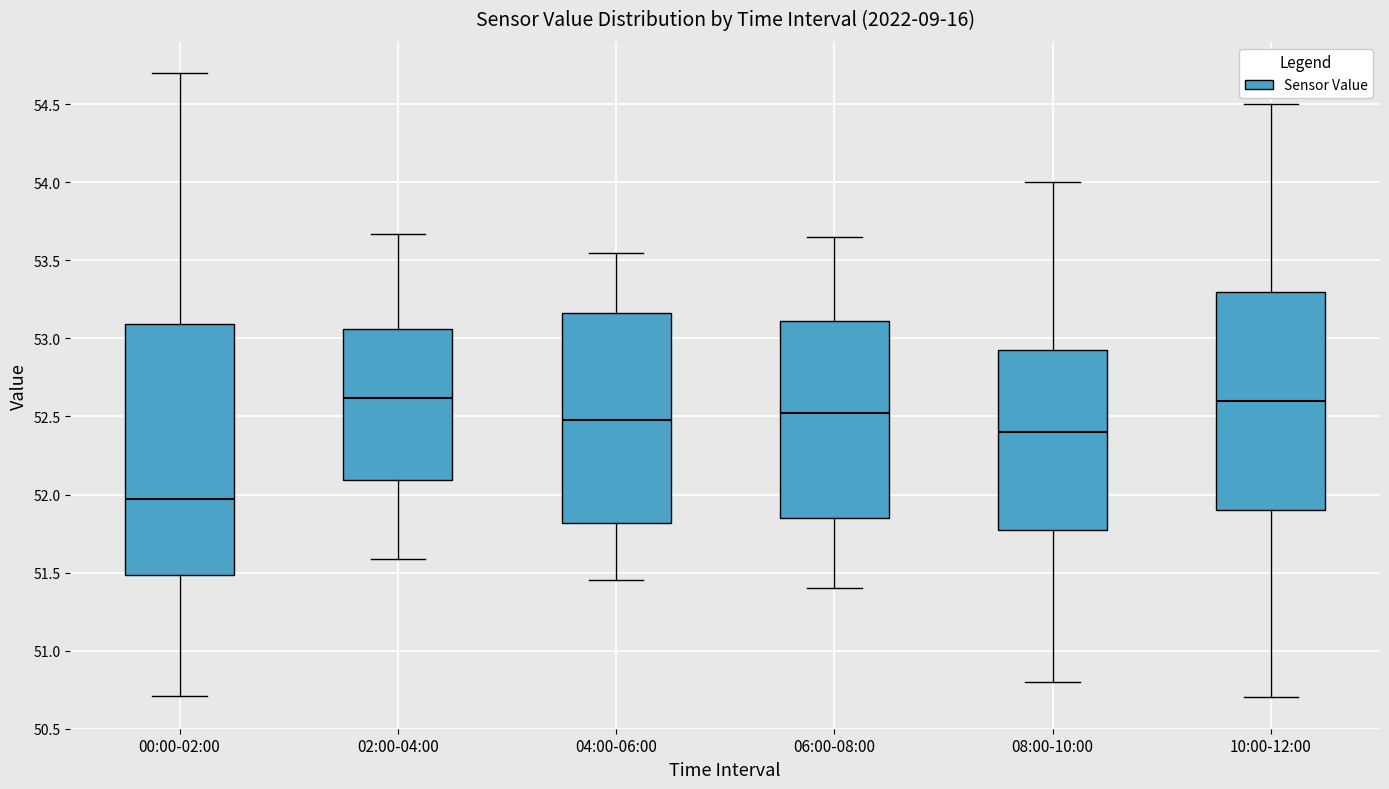

Where is the upper edge of the box for 02:00-04:00 on the y-axis? The values are not printed on the chart, so give them approximately, as read against the axis.

53.05